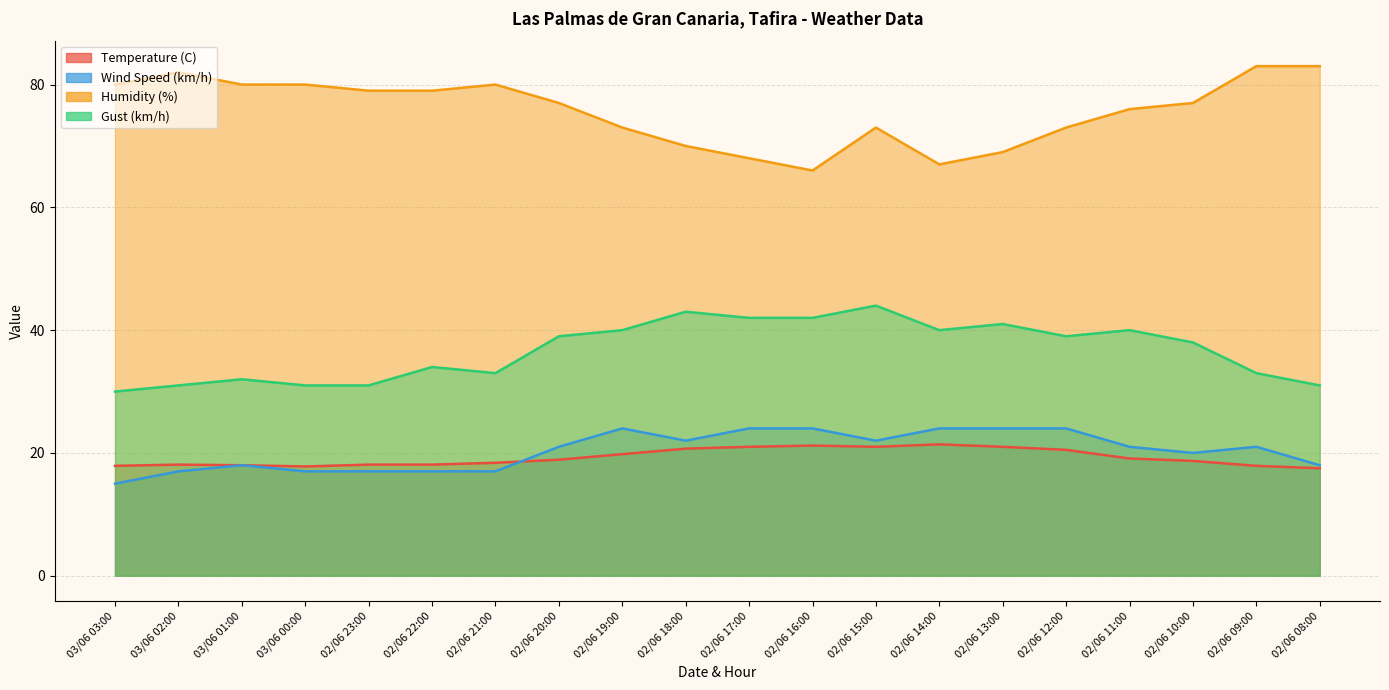

Reading left to right, what are all the values shown in this chart?

Temperature (C): 17.9	18.1	18.0	17.8	18.1	18.1	18.4	18.9	19.8	20.7	21.0	21.2	21.0	21.4	21.0	20.5	19.1	18.7	17.9	17.5
Wind Speed (km/h): 15.0	17.0	18.0	17.0	17.0	17.0	17.0	21.0	24.0	22.0	24.0	24.0	22.0	24.0	24.0	24.0	21.0	20.0	21.0	18.0
Humidity (%): 80.0	82.0	80.0	80.0	79.0	79.0	80.0	77.0	73.0	70.0	68.0	66.0	73.0	67.0	69.0	73.0	76.0	77.0	83.0	83.0
Gust (km/h): 30.0	31.0	32.0	31.0	31.0	34.0	33.0	39.0	40.0	43.0	42.0	42.0	44.0	40.0	41.0	39.0	40.0	38.0	33.0	31.0